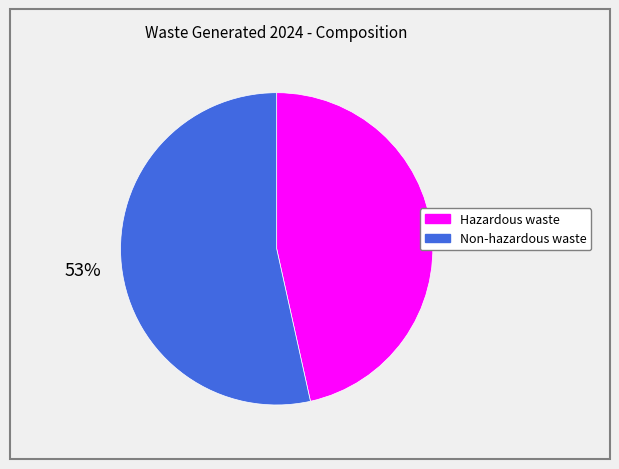

Do Non-hazardous waste and Hazardous waste together represent more than half of the pie?

Yes